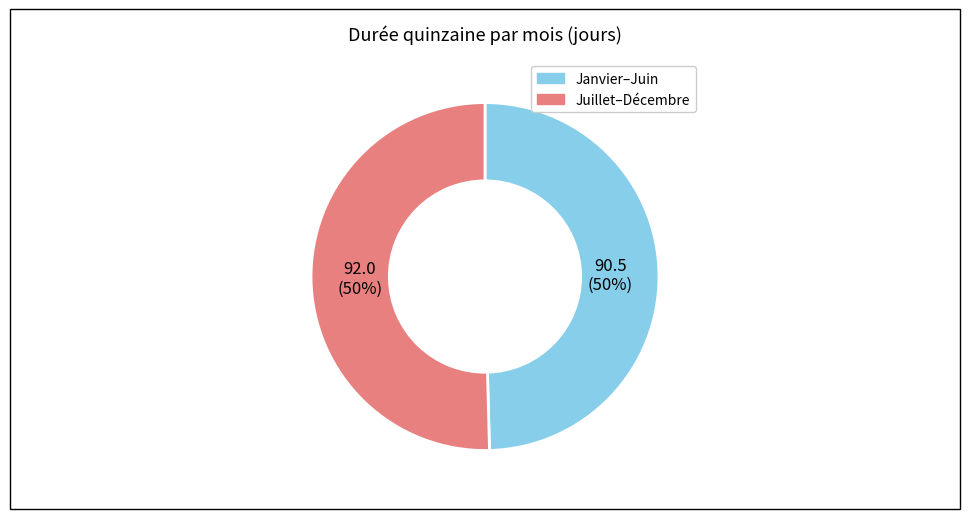

Is the sum of Janvier–Juin and Juillet–Décembre greater than half?

Yes